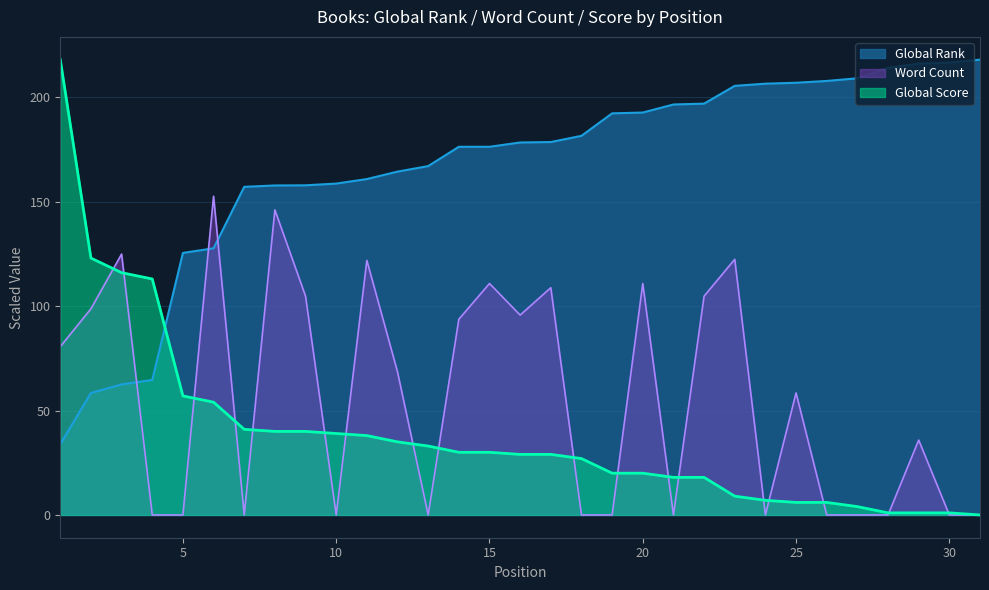

Which series has the largest range (max minus min)?

Global Score